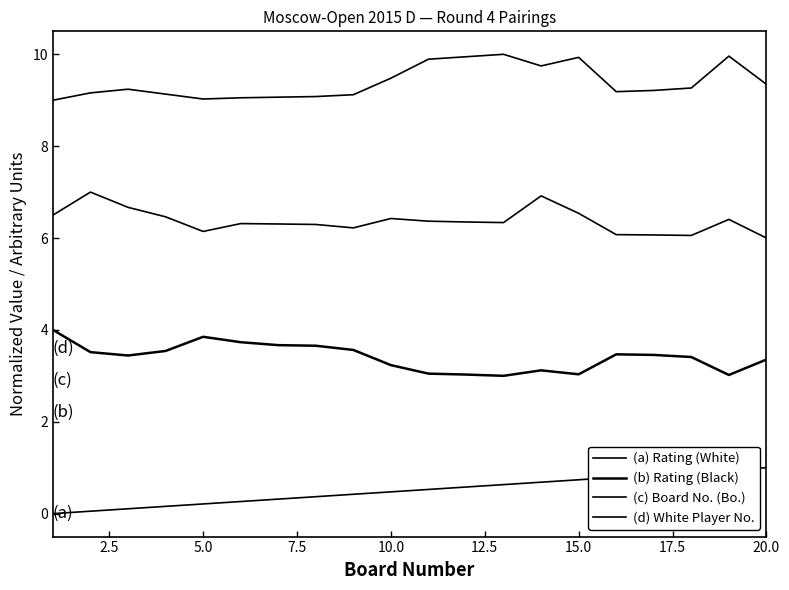

Reading left to right, extract all data points from this chart.

(a) Rating (White): 0.0	0.1	0.1	0.2	0.2	0.3	0.3	0.4	0.4	0.5	0.5	0.6	0.6	0.7	0.7	0.8	0.8	0.9	0.9	1.0
(b) Rating (Black): 4.0	3.5	3.4	3.5	3.8	3.7	3.7	3.7	3.6	3.2	3.0	3.0	3.0	3.1	3.0	3.5	3.5	3.4	3.0	3.4
(c) Board No. (Bo.): 6.5	7.0	6.7	6.5	6.1	6.3	6.3	6.3	6.2	6.4	6.4	6.3	6.3	6.9	6.5	6.1	6.1	6.1	6.4	6.0
(d) White Player No.: 9.0	9.2	9.2	9.1	9.0	9.1	9.1	9.1	9.1	9.5	9.9	9.9	10.0	9.7	9.9	9.2	9.2	9.3	10.0	9.3